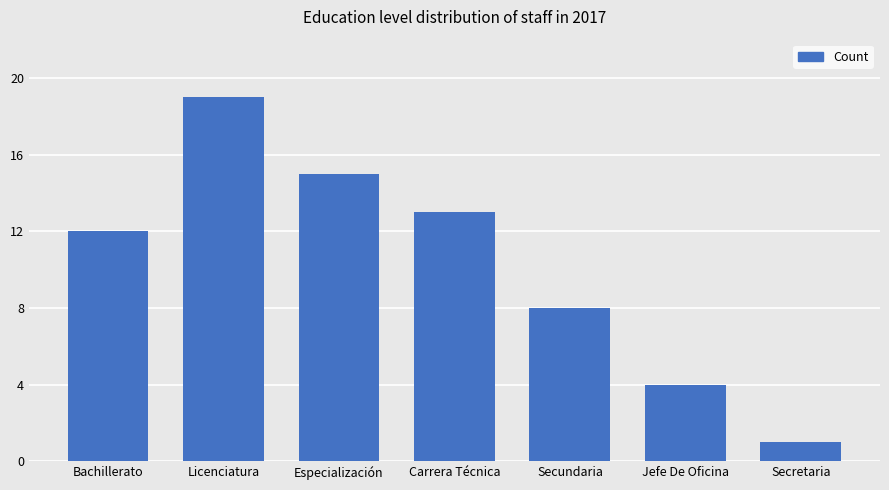

What is the greatest value displayed?

19